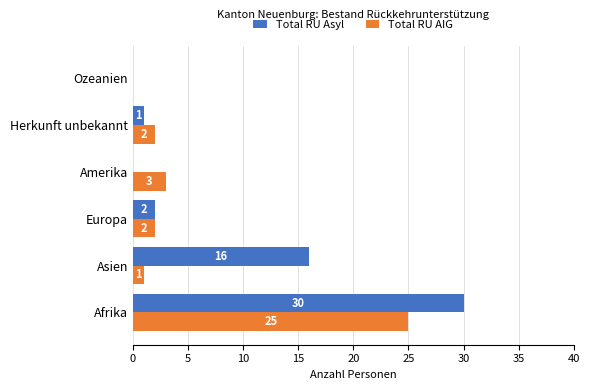

Is it true that Total RU AIG equals 42 at Afrika?

False